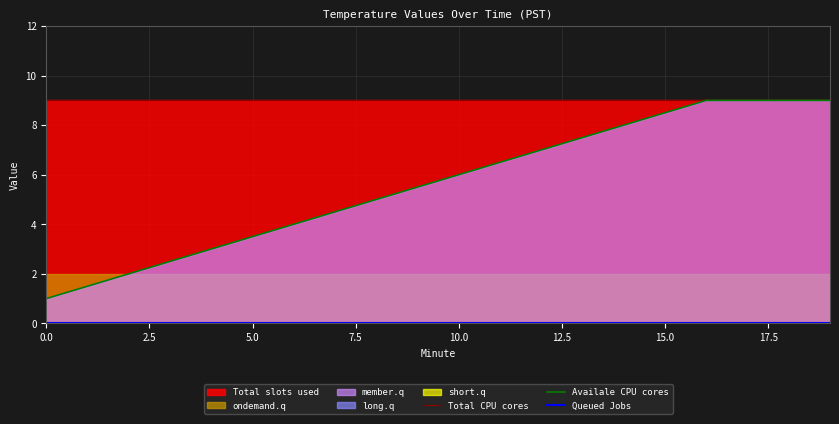

True or false: Queued Jobs and Availale CPU cores intersect in this chart.

False